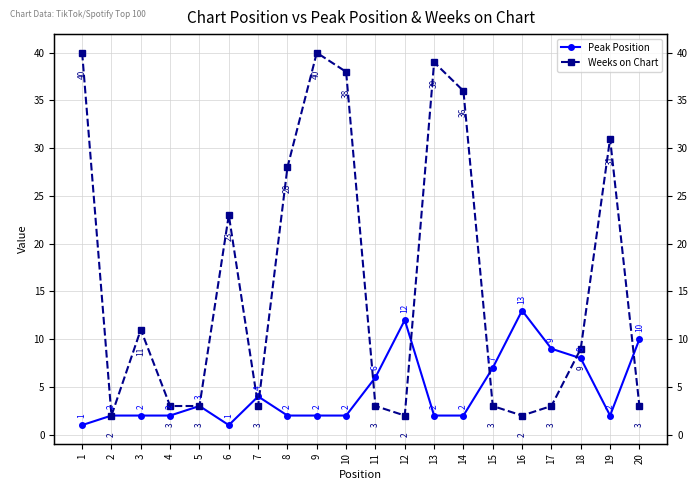

True or false: Peak Position has more than 2 interior local peaks.

True